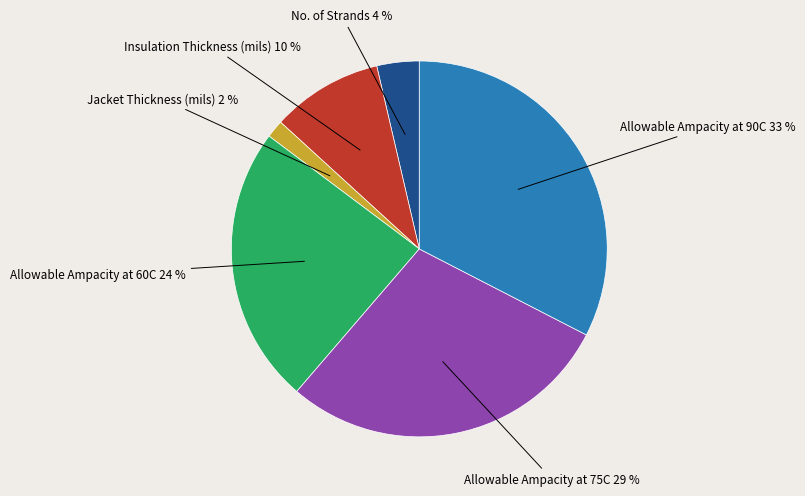

How many slices are in this pie chart?

6